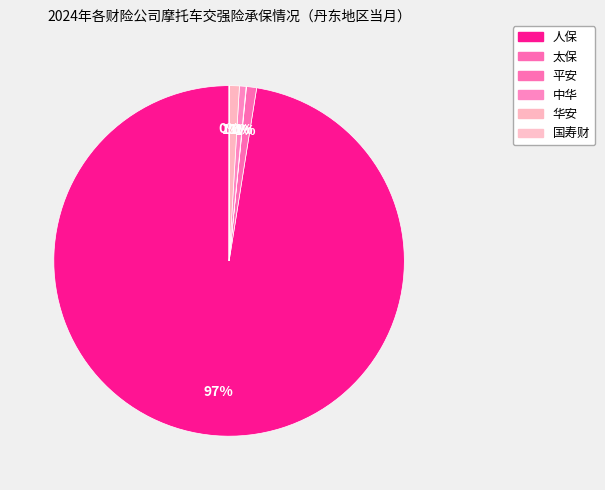

Approximately how many times larger is the value at 华安 compared to 太保?

1.0